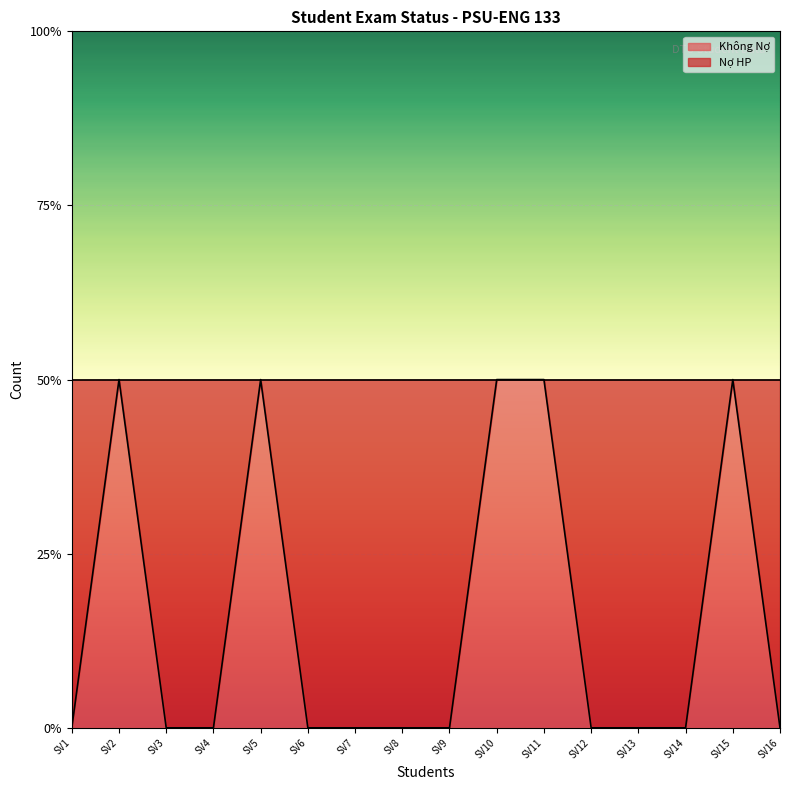

How many positive values are there?

5